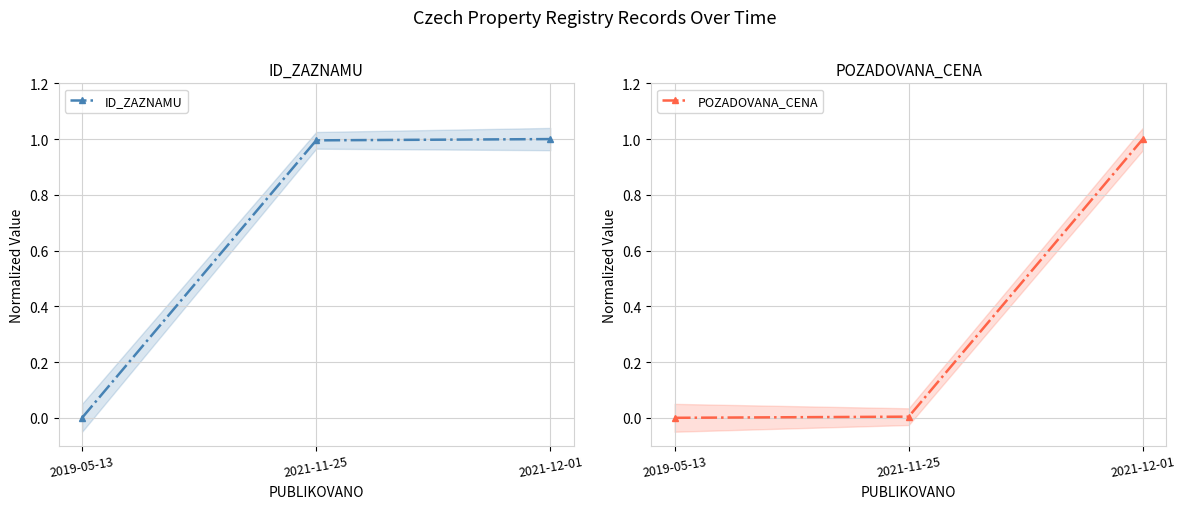

List the series in order of their overall mean, lowest first.

POZADOVANA_CENA, ID_ZAZNAMU